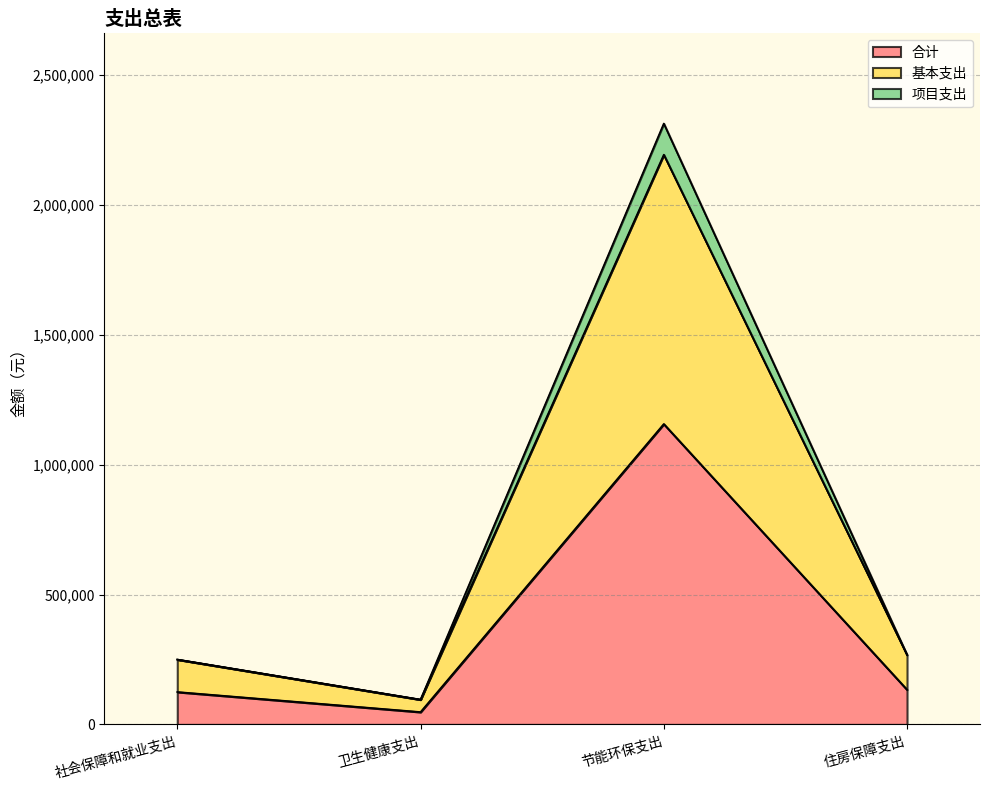

What position from the right is 社会保障和就业支出?

4